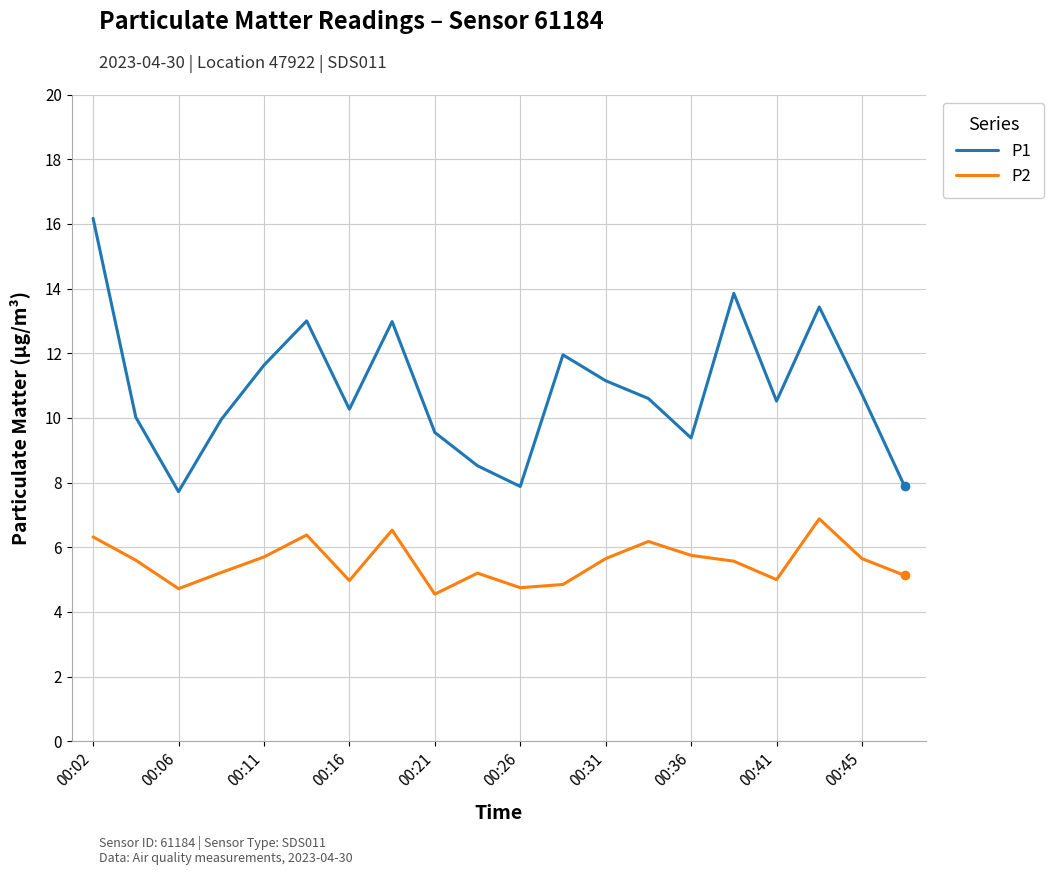

What is the highest value of the P1 series?

16.2